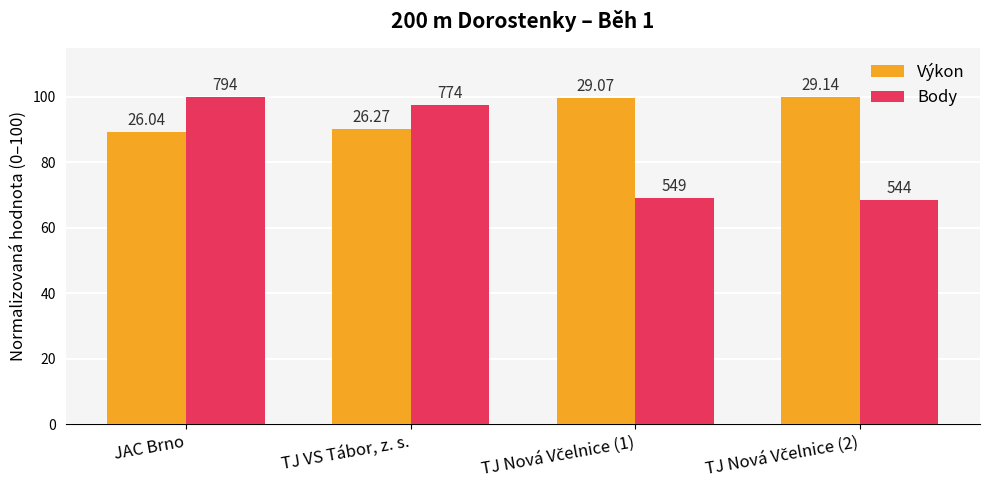

Does the chart contain any negative values?

No